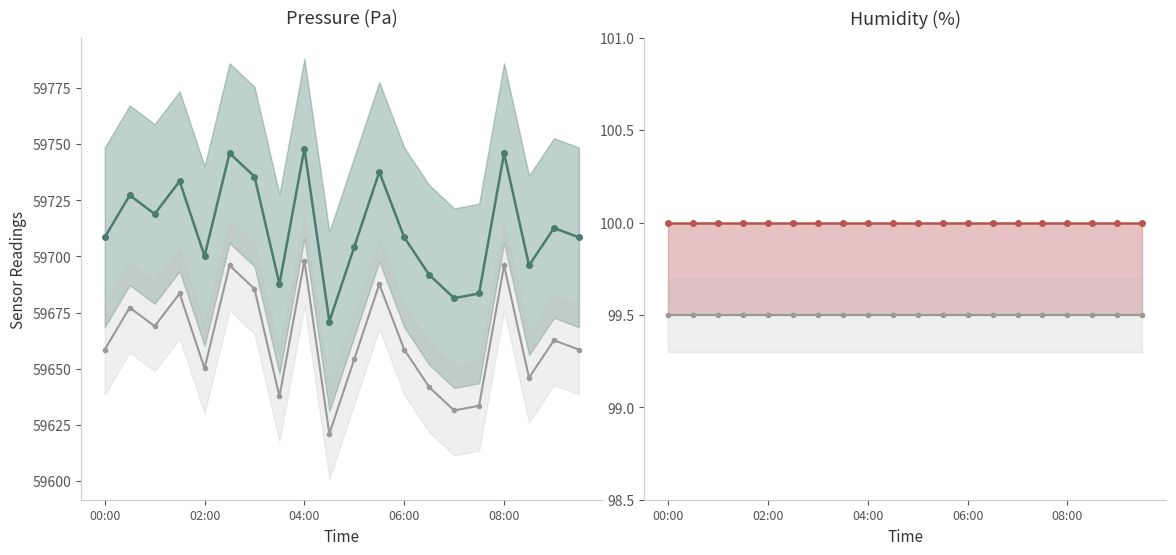

True or false: pressure and humidity_reference cross at least once.

False